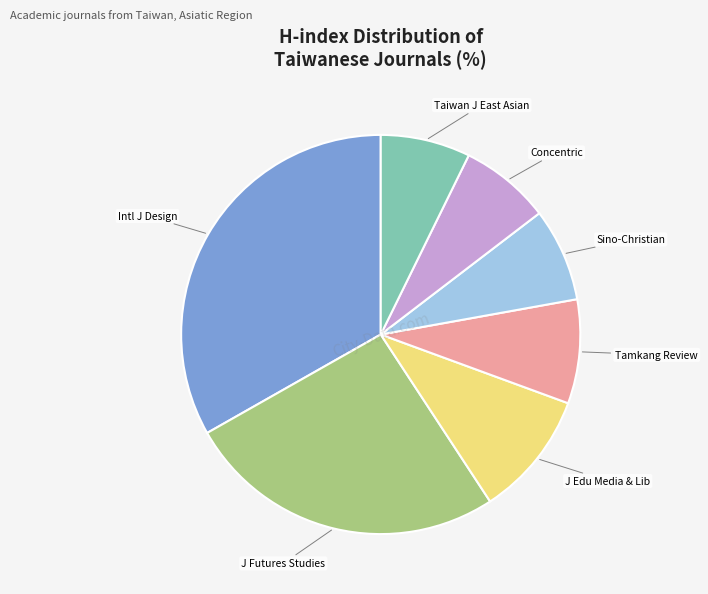

Is there any slice that represents more than half of the pie?

No